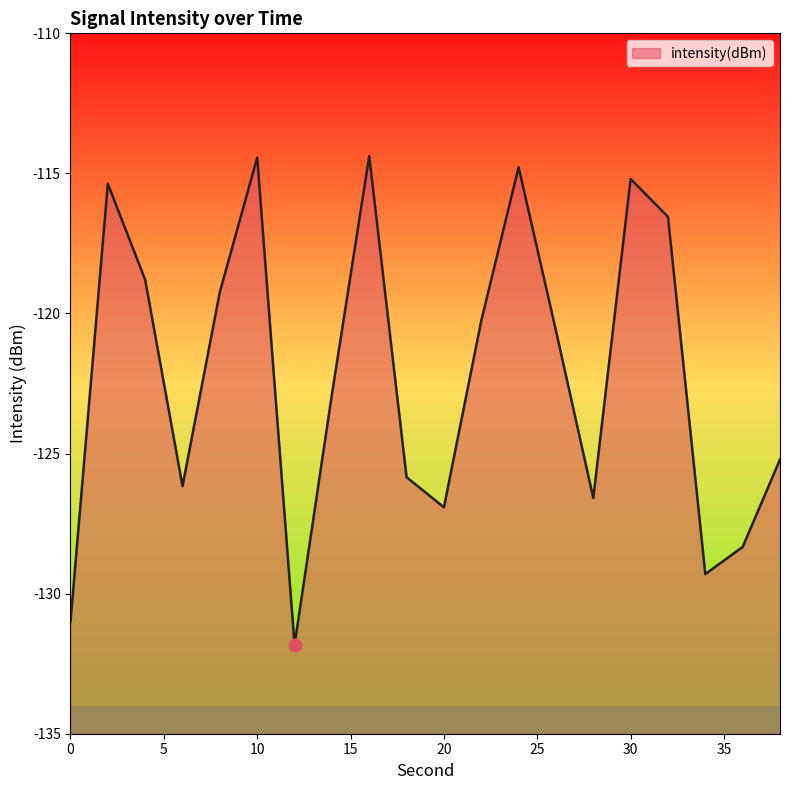

Which has a higher value, 14 or 30?

30